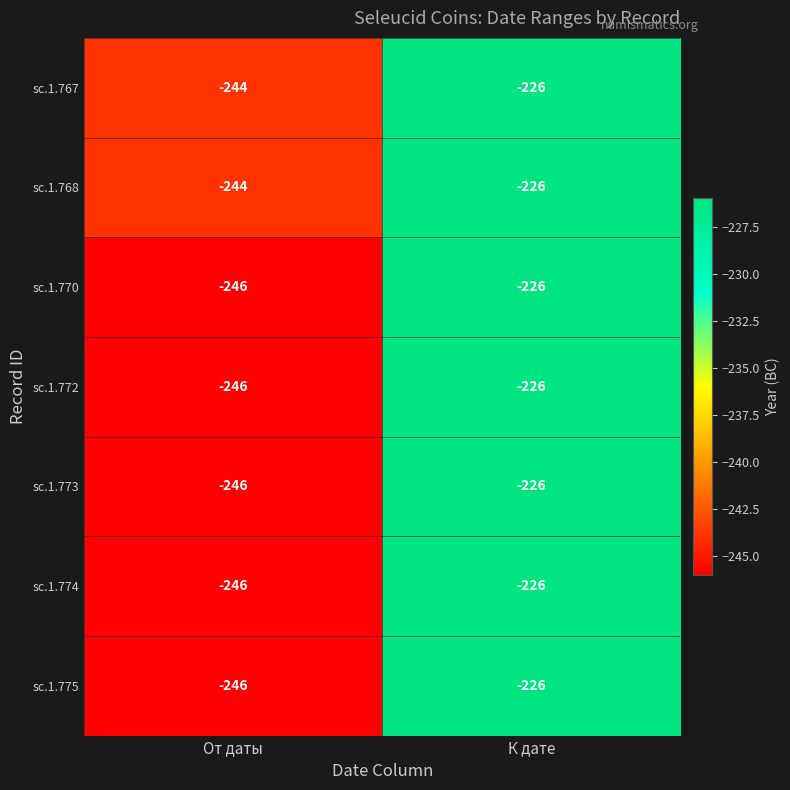

List the labels in order of sc.1.770 value, smallest first.

От даты, К дате